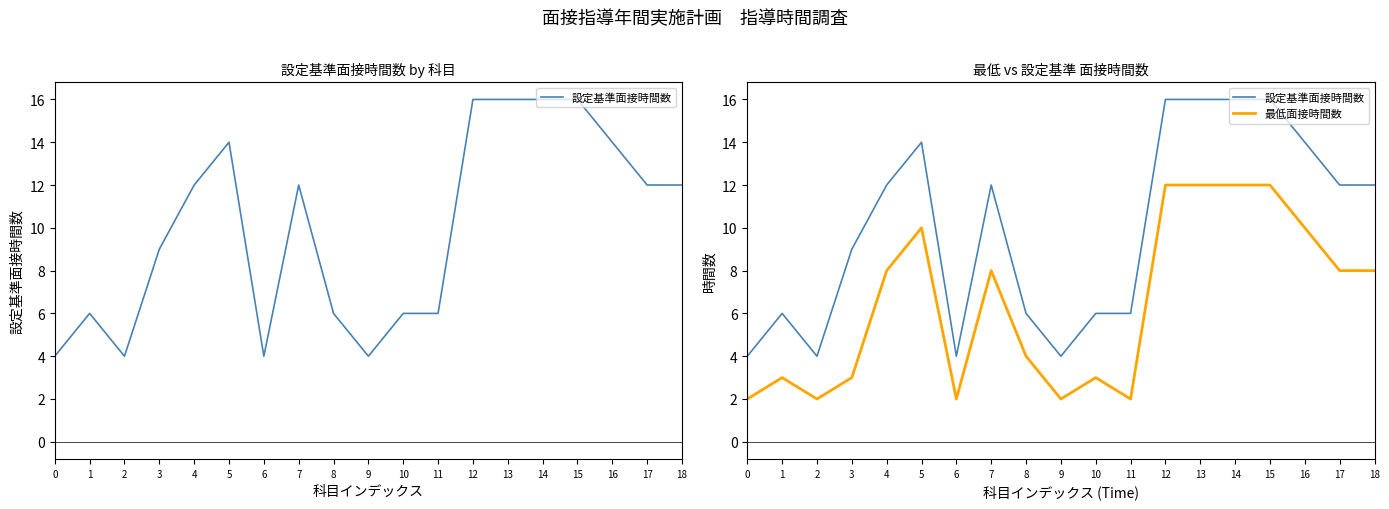

What are all the series names shown in the legend?

設定基準面接時間数, 最低面接時間数